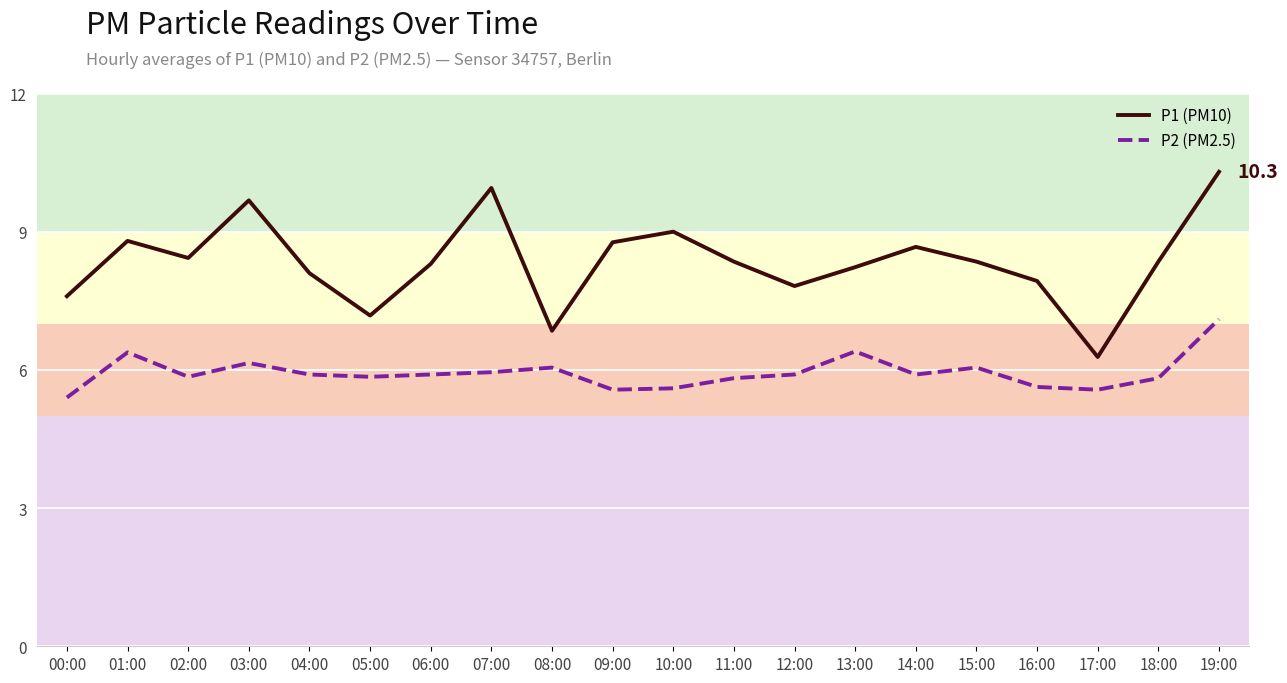

At which category does P2 (PM2.5) reach its first local valley?

02:00